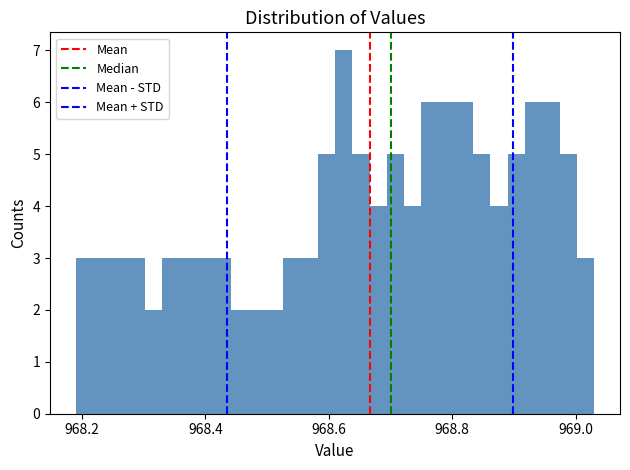

Around what value on the x-axis is the tallest bar? Give the approximate position of its centre, as read against the axis.

968.62